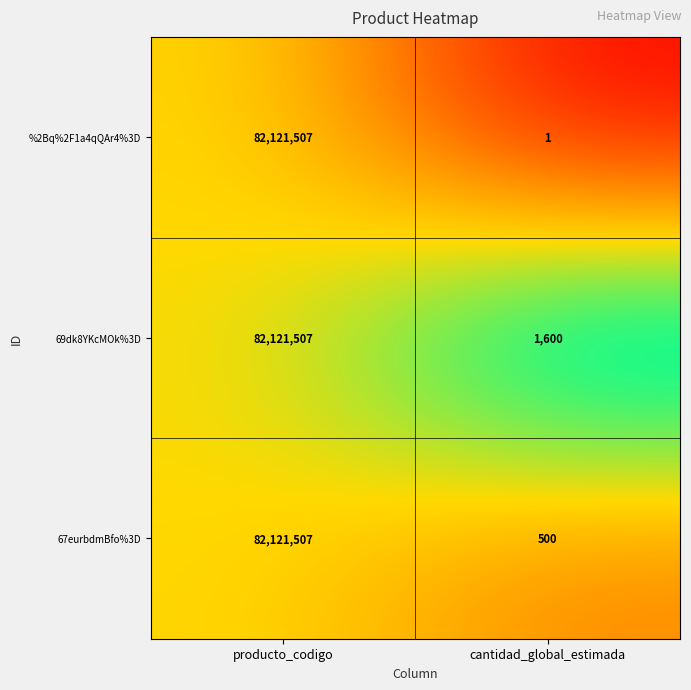

Rank the series by their average value, from highest to lowest.

69dk8YKcMOk%3D, 67eurbdmBfo%3D, %2Bq%2F1a4qQAr4%3D